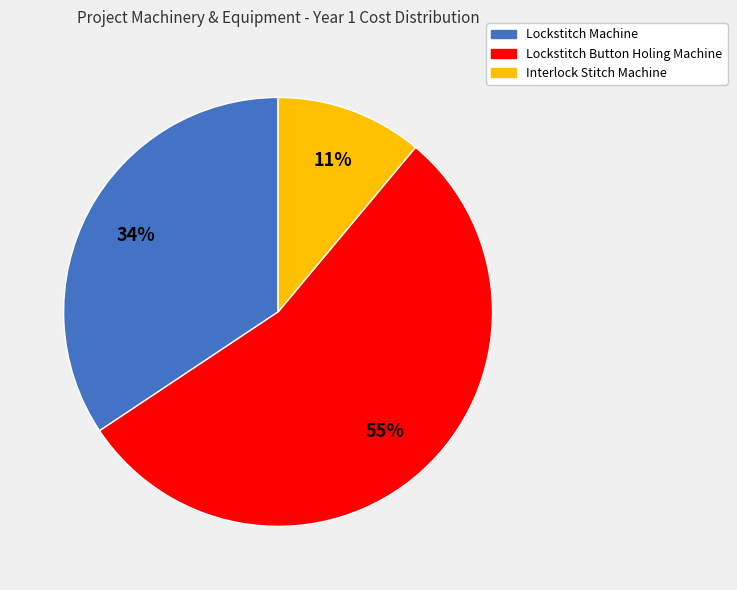

What is the ratio of the value at Interlock Stitch Machine to the value at Lockstitch Machine?

0.3